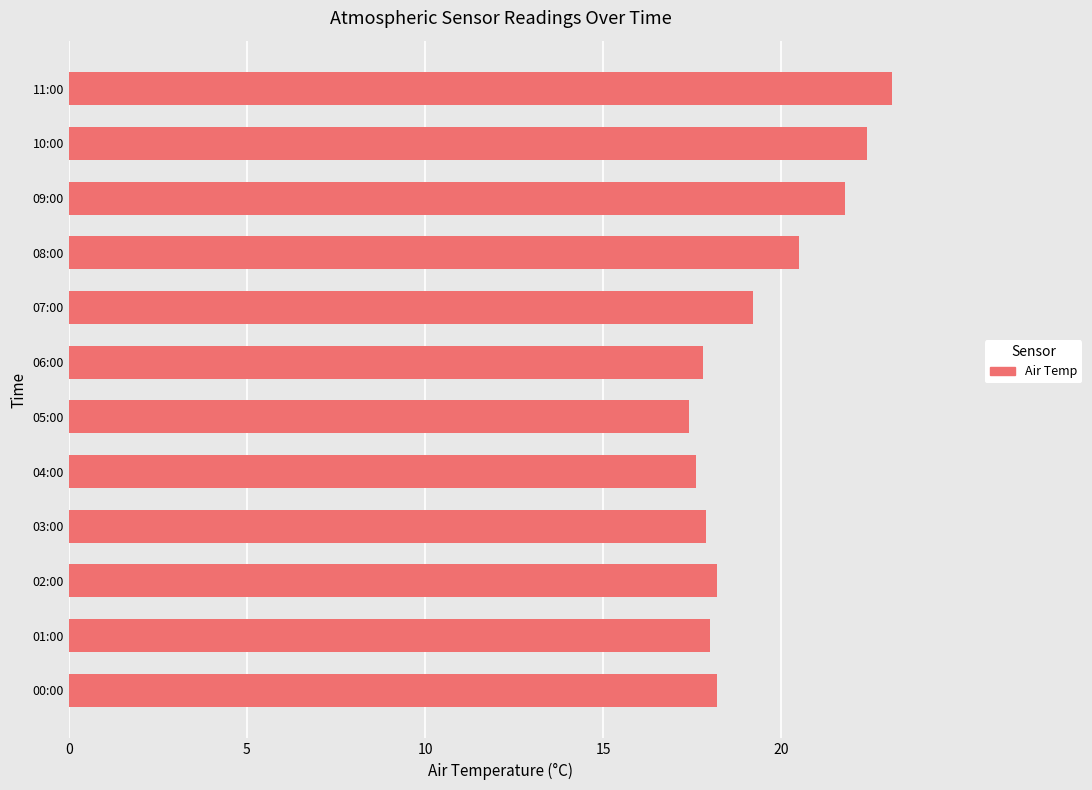

The value at 02:00 is 18.2. True or false?

True